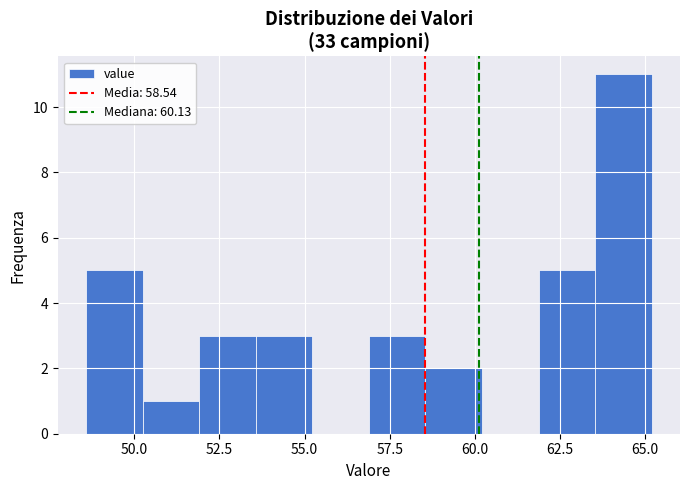

Around what value on the x-axis is the tallest bar? Give the approximate position of its centre, as read against the axis.

64.5